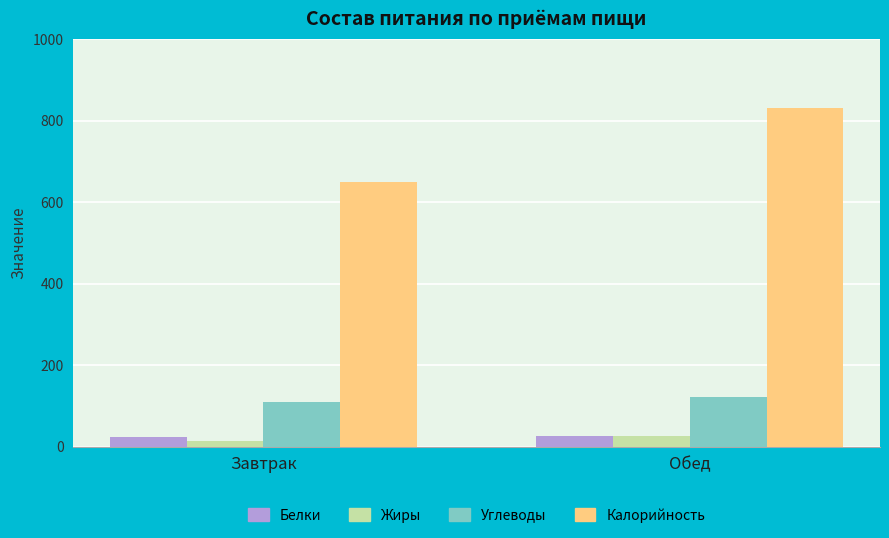

The value of Углеводы at Завтрак is 108.8. True or false?

True